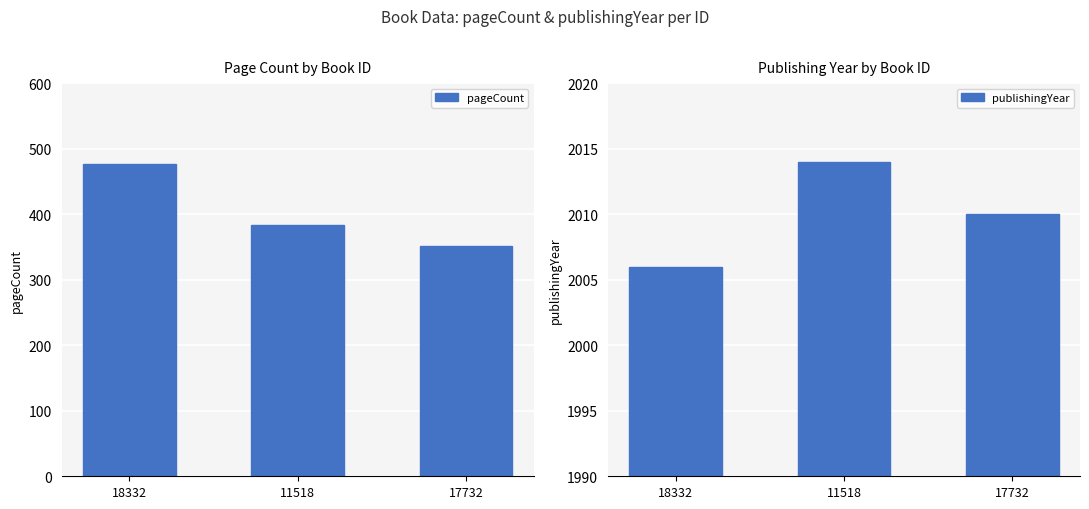

How many groups of bars are there?

3